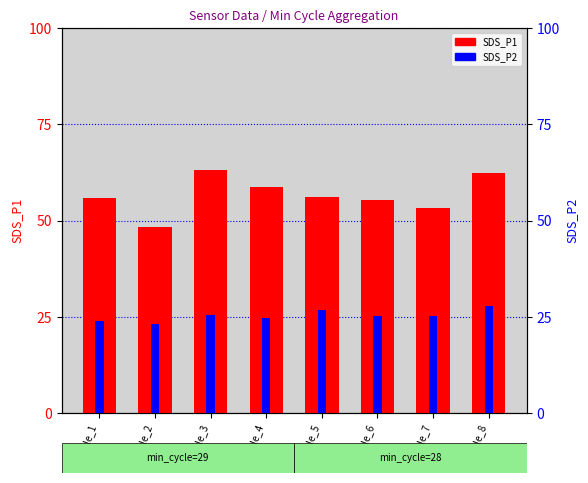

Where is SDS_P2 nearest to the value 25?

Sample_7